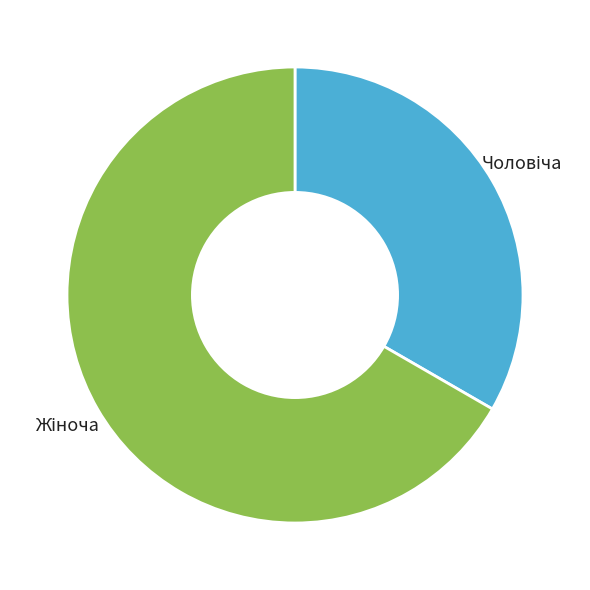

Is there any slice that represents more than half of the pie?

Yes